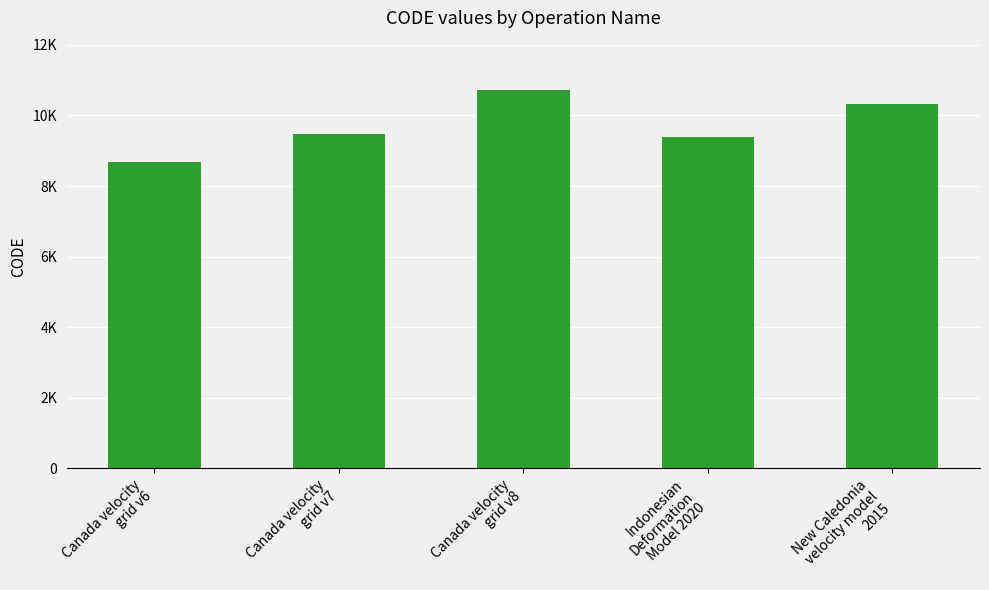

What is the label of the 3rd bar from the left?

Canada velocity
grid v8